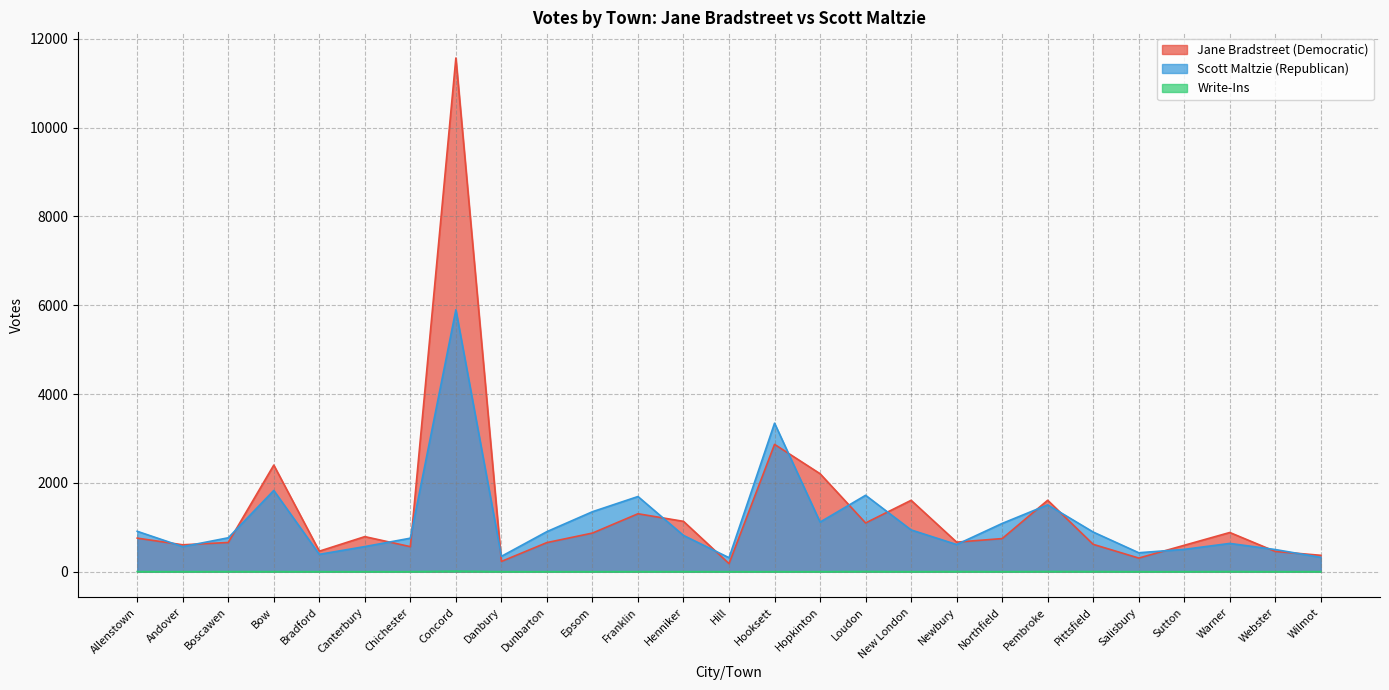

True or false: Jane Bradstreet (Democratic) has more than 2 interior local peaks.

True